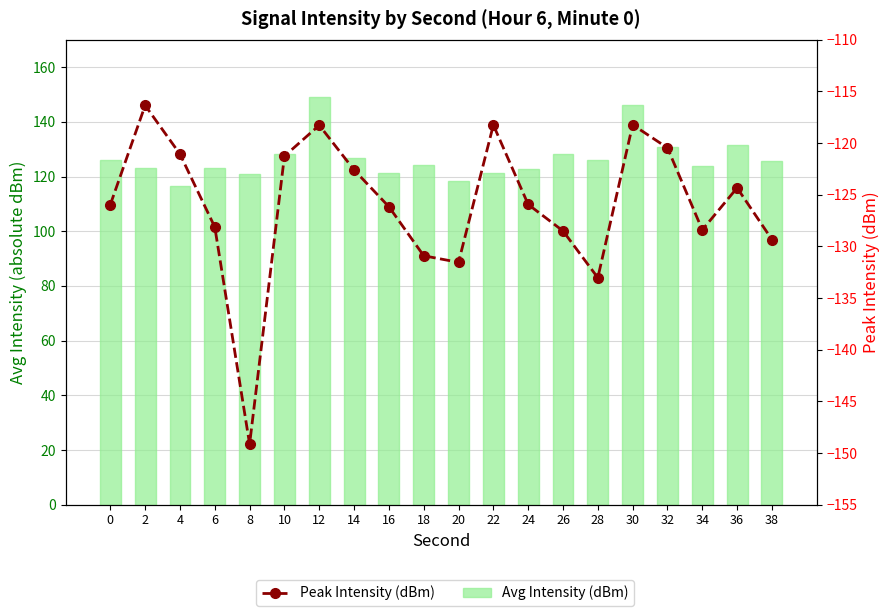

Which series has the largest total across all categories?

Avg Intensity (dBm)